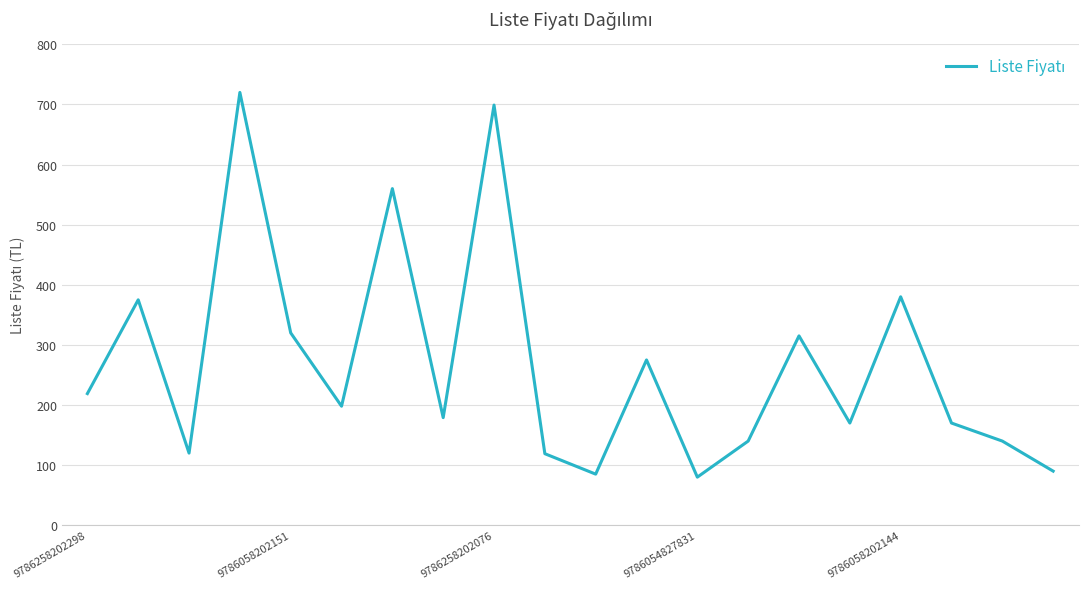

How many values are below 198?

10